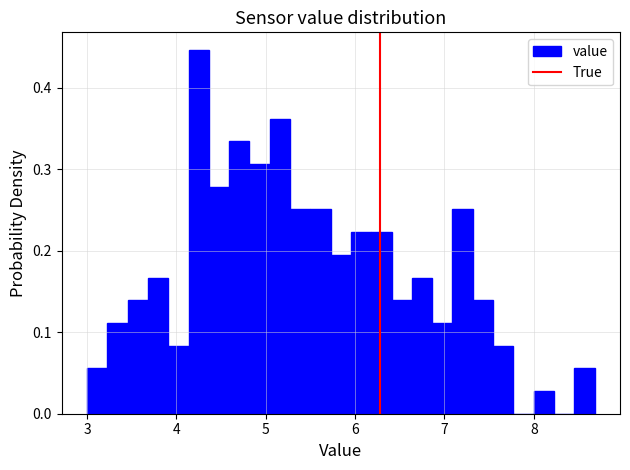

Read against the x-axis, roughly where is the centre of the tallest bar?

4.2